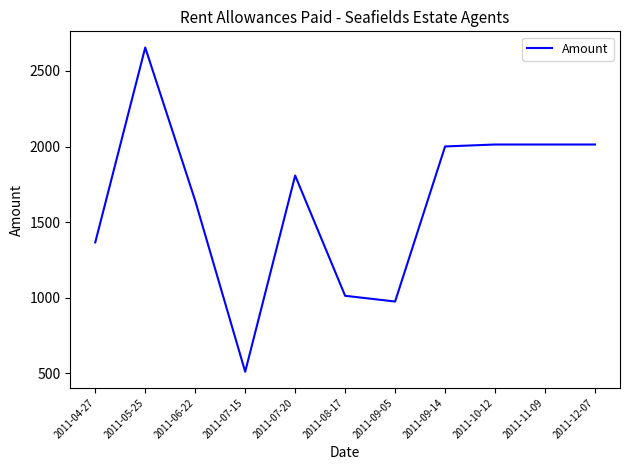

What is the minimum value shown in the chart?

510.6